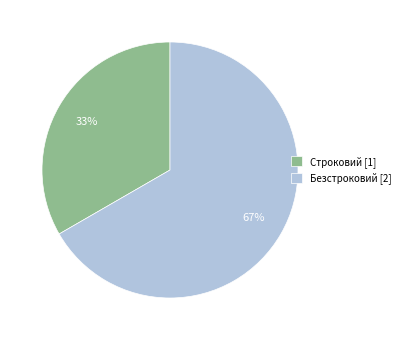

Is it true that Строковий is 22% of the pie?

False